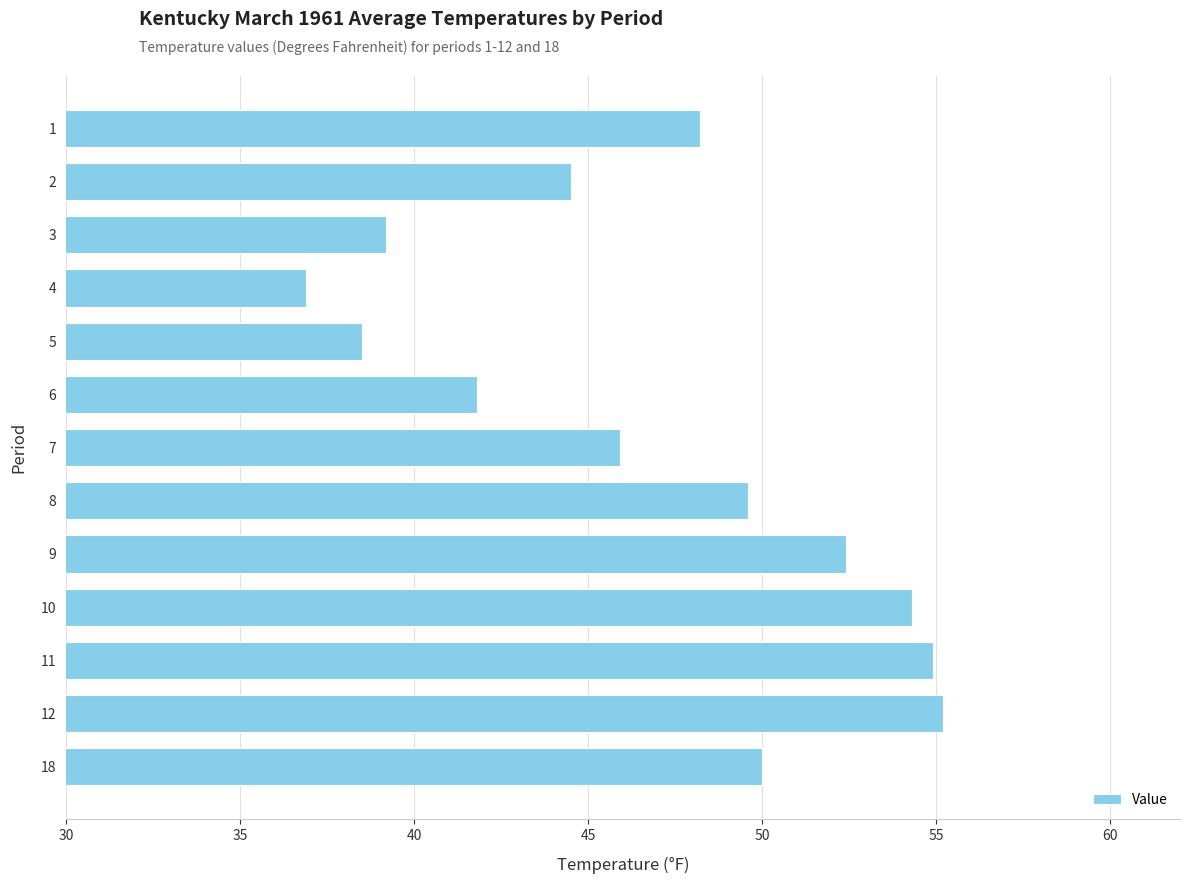

List the labels in order of value, smallest first.

4, 5, 3, 6, 2, 7, 1, 8, 18, 9, 10, 11, 12